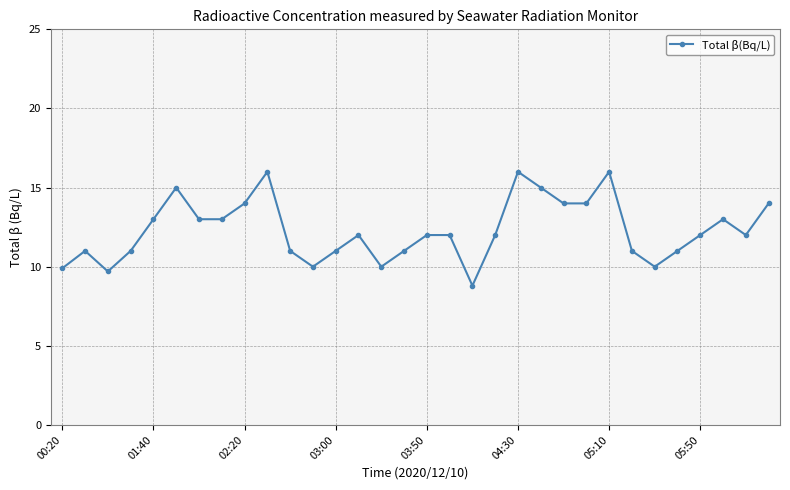

What is the maximum value shown in the chart?

16.0